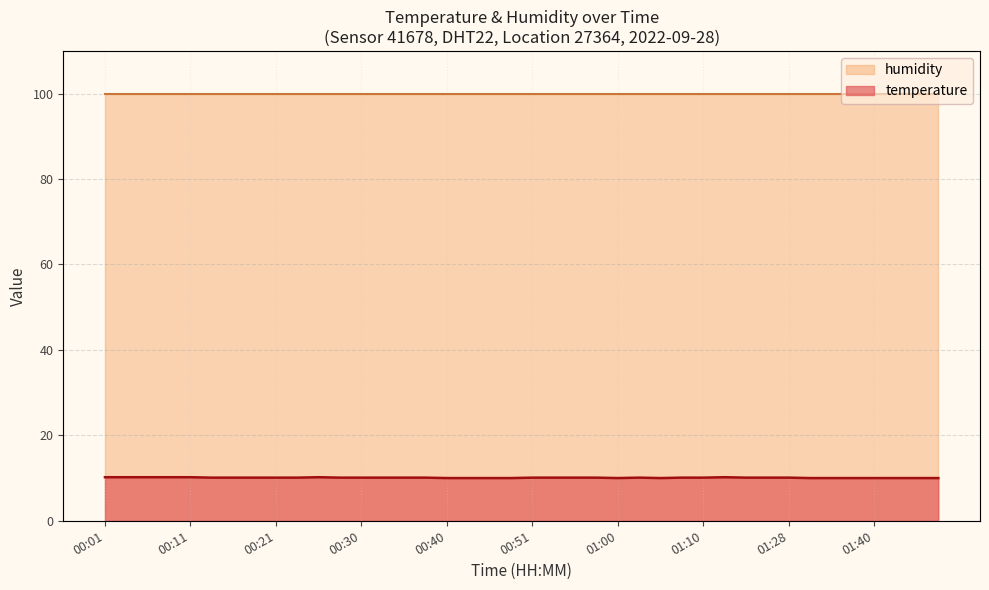

How many interior local valleys (lower than both neighbors) does the data have?

2